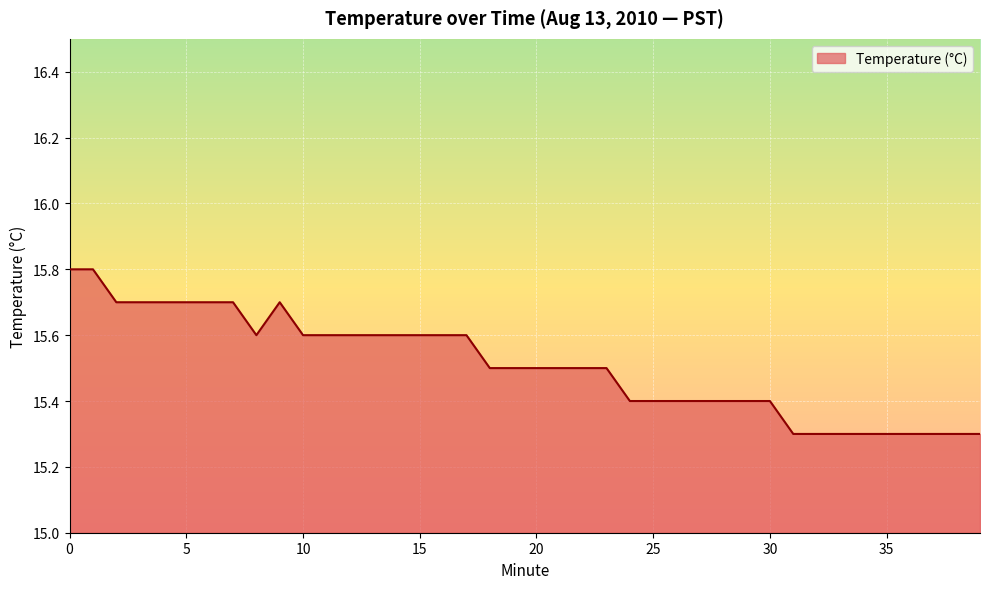

What is the maximum value shown in the chart?

15.8